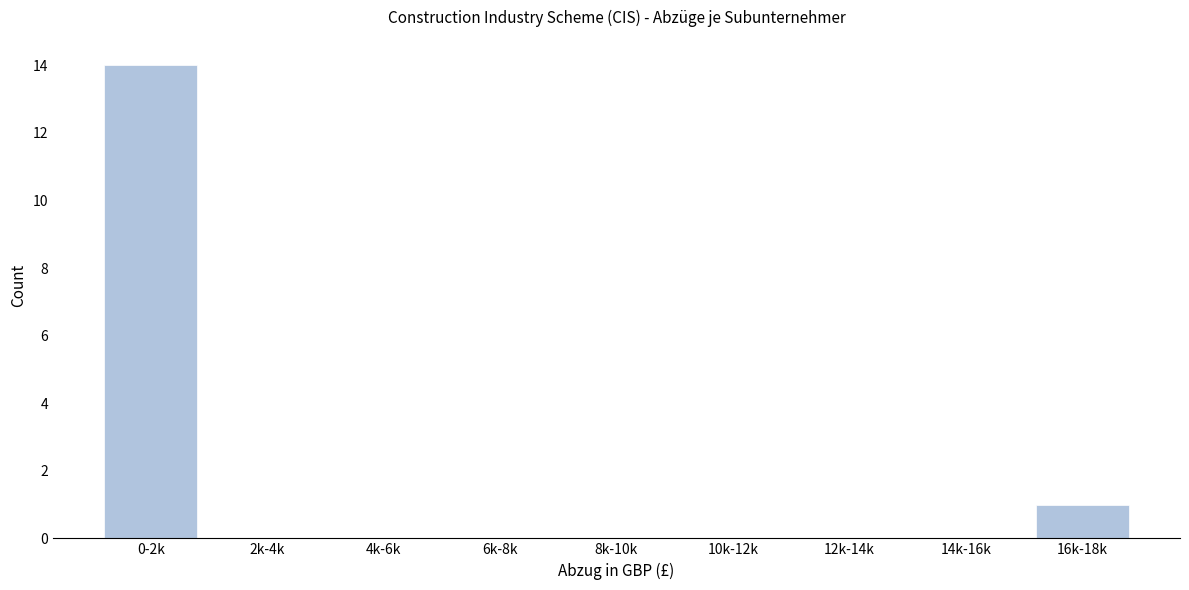

Reading left to right, list all the values displayed in this chart.

0-2k=14	2k-4k=0	4k-6k=0	6k-8k=0	8k-10k=0	10k-12k=0	12k-14k=0	14k-16k=0	16k-18k=1